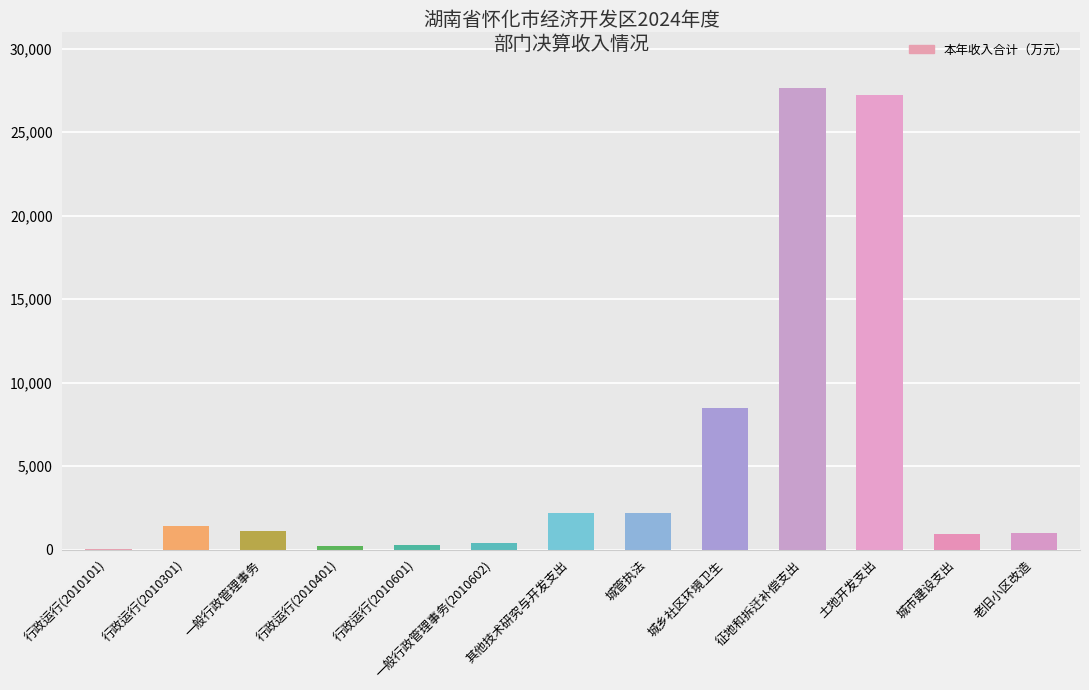

What is the approximate value at 征地和拆迁补偿支出?

27671.5